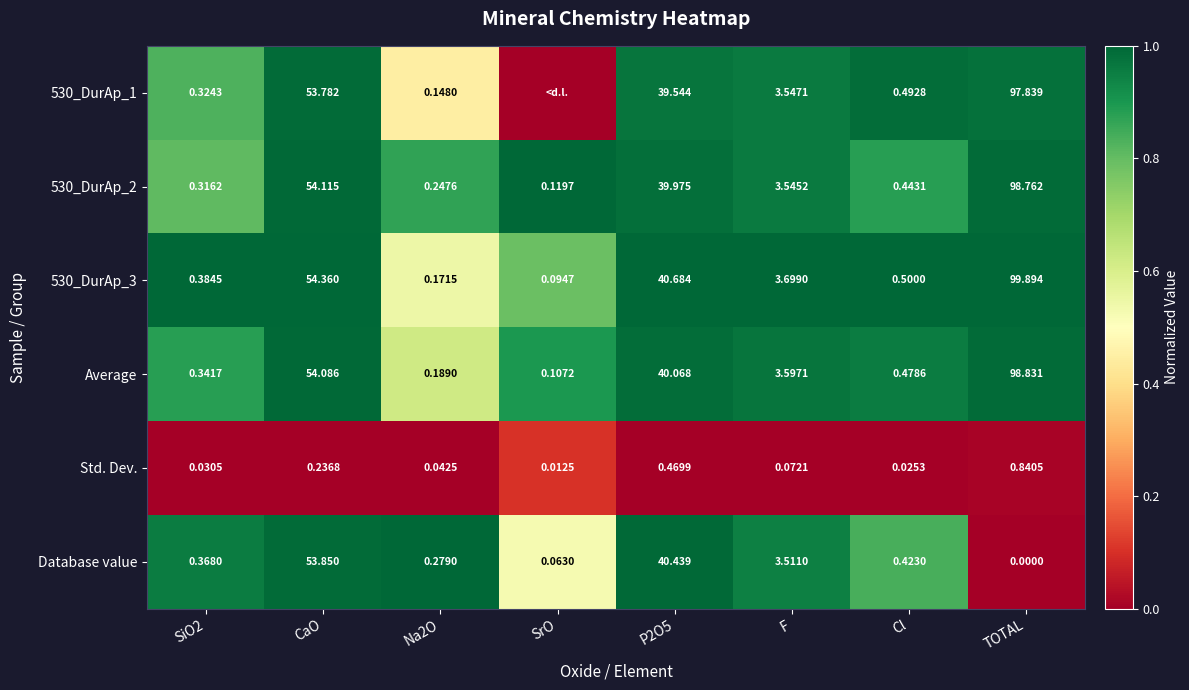

Is the value of Database value at Cl greater than the value of 530_DurAp_1 at P2O5?

No